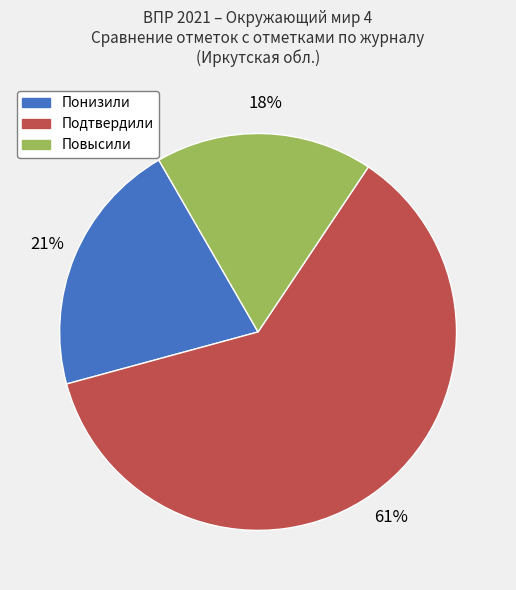

Which slice represents more than half of the pie?

Подтвердили